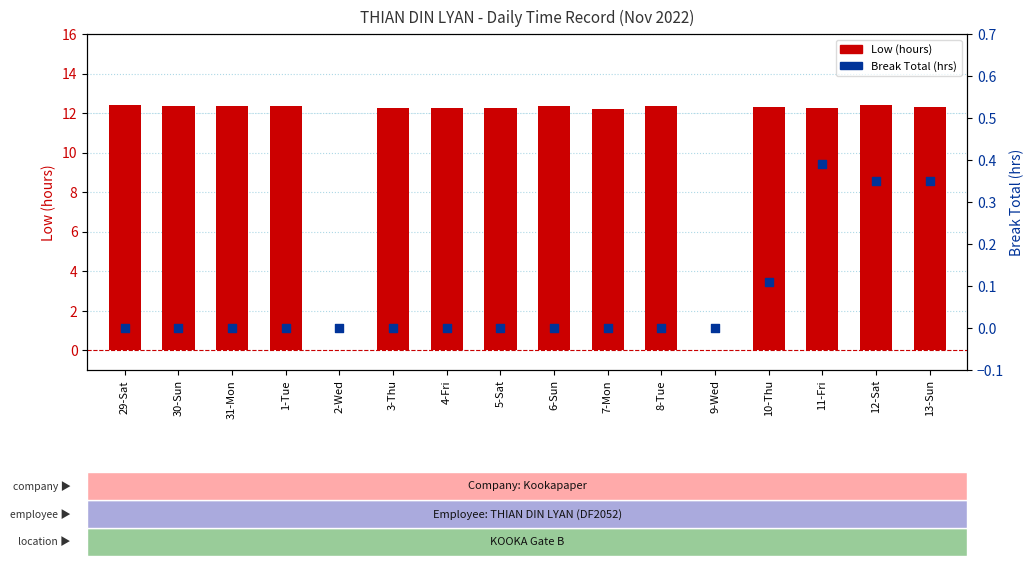

Which series has the largest Y range (max minus min)?

Low (hours)